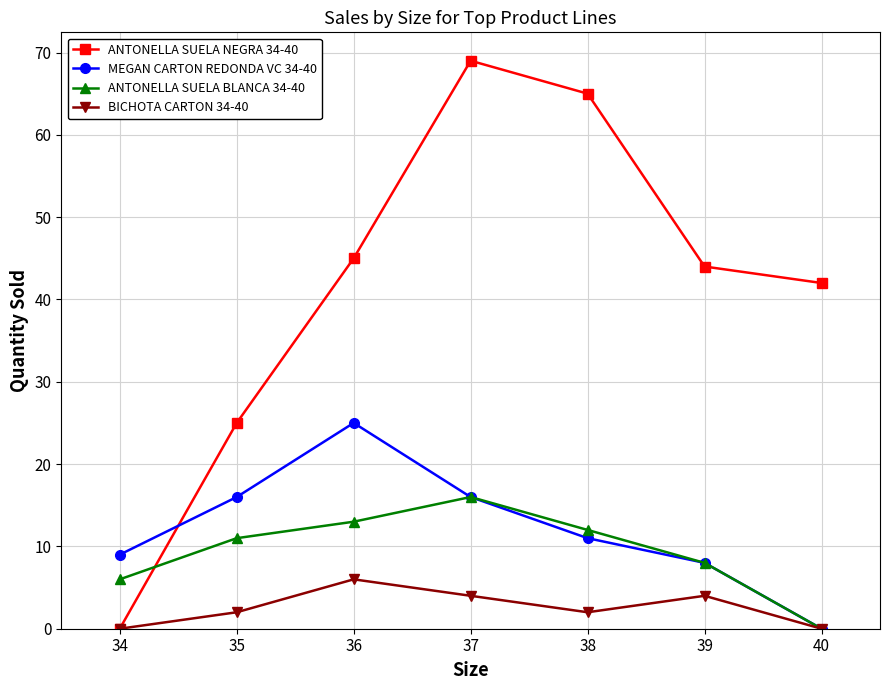

True or false: ANTONELLA SUELA NEGRA 34-40 and ANTONELLA SUELA BLANCA 34-40 intersect in this chart.

True